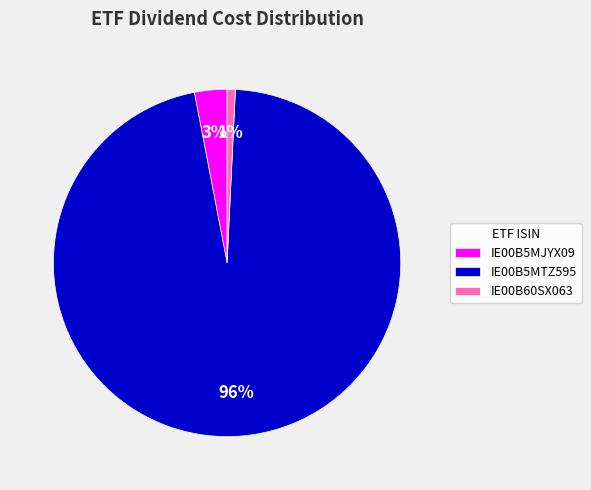

Is it true that IE00B5MTZ595 is 96% of the pie?

True